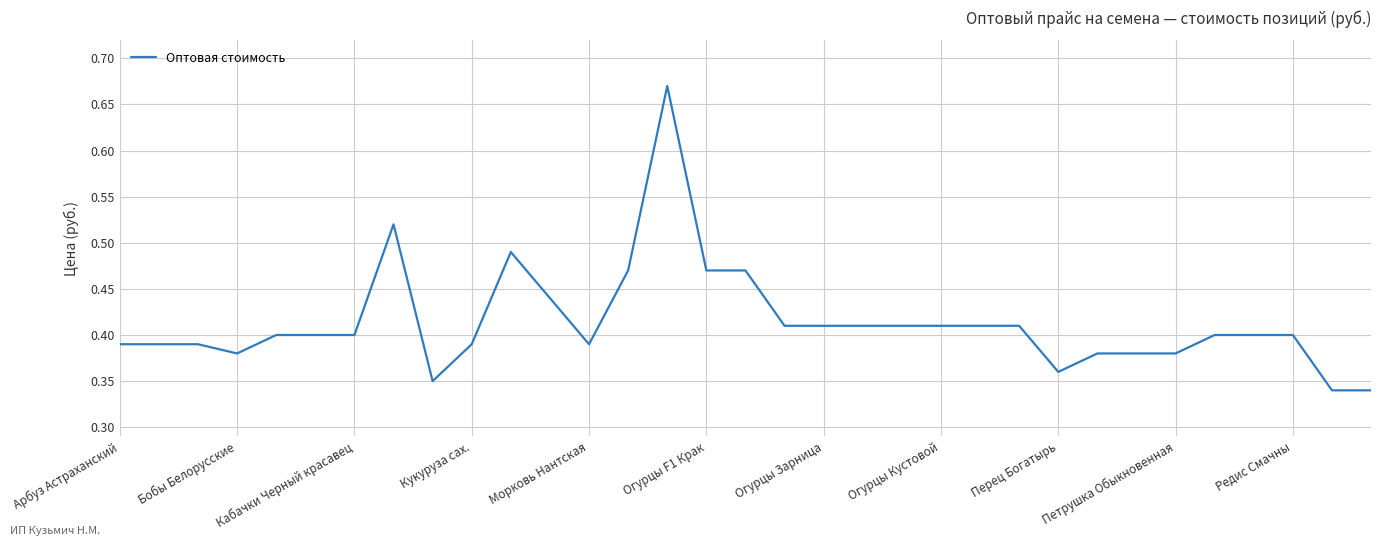

What is the average value?

0.4